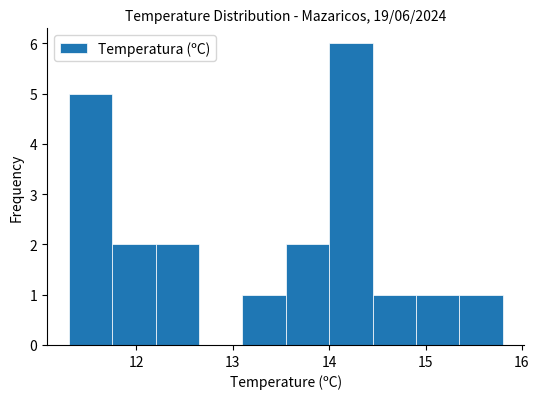

Which range on the x-axis has the tallest bar?

14.00 to 14.45